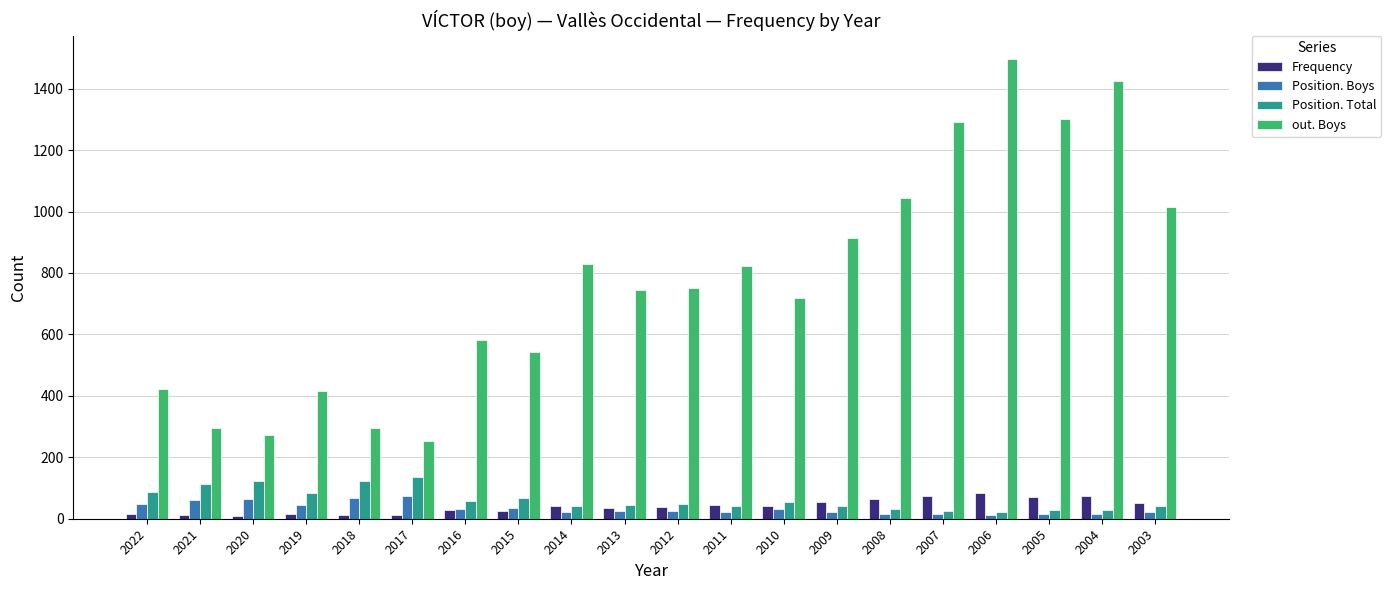

Is the value of out. Boys at 2013 greater than the value of Position. Boys at 2006?

Yes